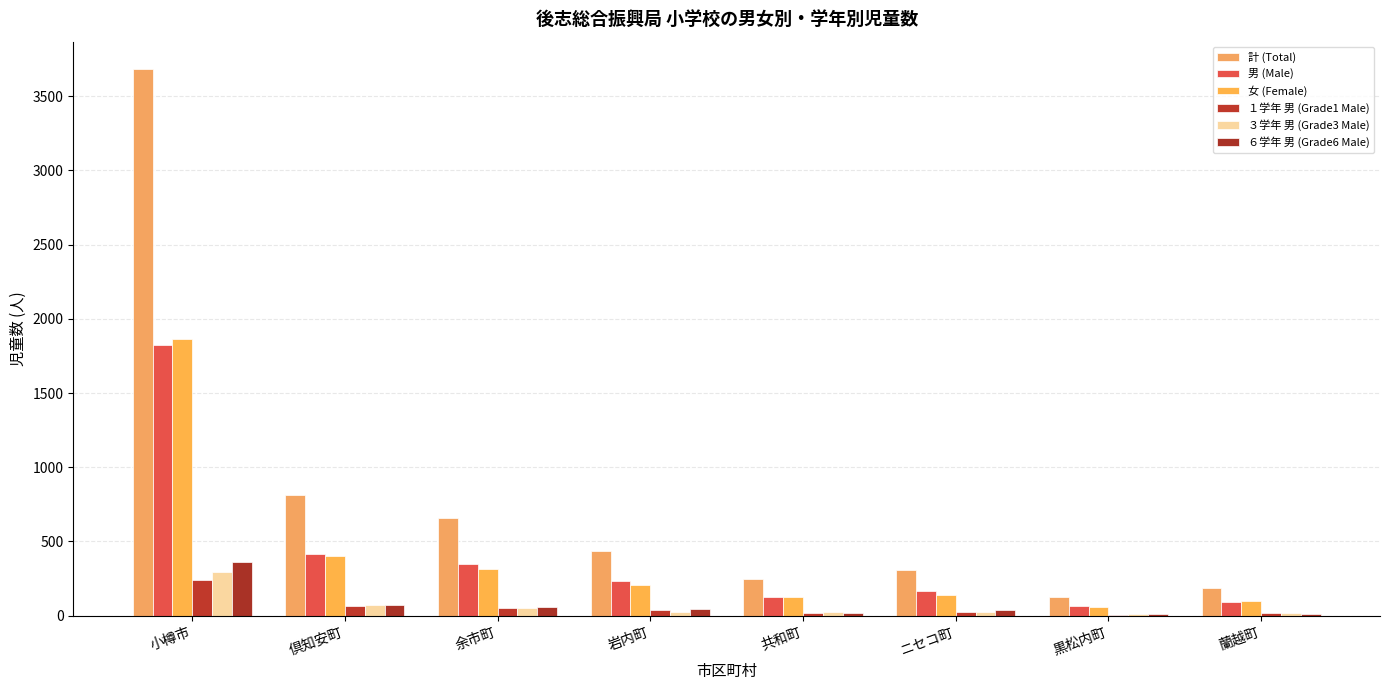

Between 岩内町 and 蘭越町, which series saw the biggest shift?

計 (Total)